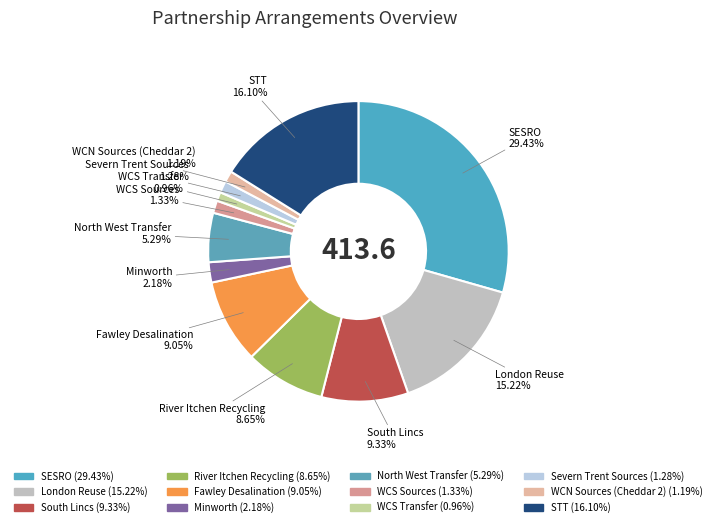

How many segments does this pie chart have?

12